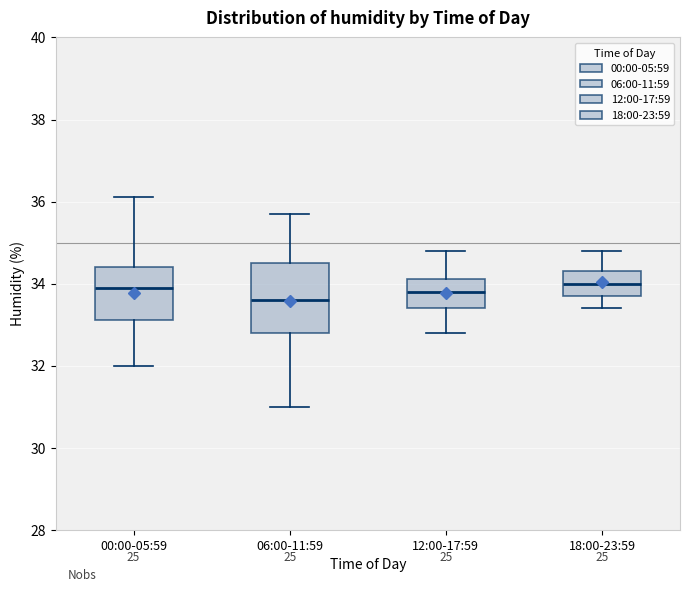

Reading left to right, transcribe this box plot: for each box, give where its median line is, the range the box spans, and where its two whiskers end, as read against the y-axis. The values are not printed on the chart, so give them approximately, as read against the axis.

00:00-05:59: median 34.0, box 33.2 to 34.4, whiskers 32.0 to 36.2
06:00-11:59: median 33.6, box 32.8 to 34.6, whiskers 31.0 to 35.8
12:00-17:59: median 33.8, box 33.4 to 34.2, whiskers 32.8 to 34.8
18:00-23:59: median 34.0, box 33.8 to 34.4, whiskers 33.4 to 34.8